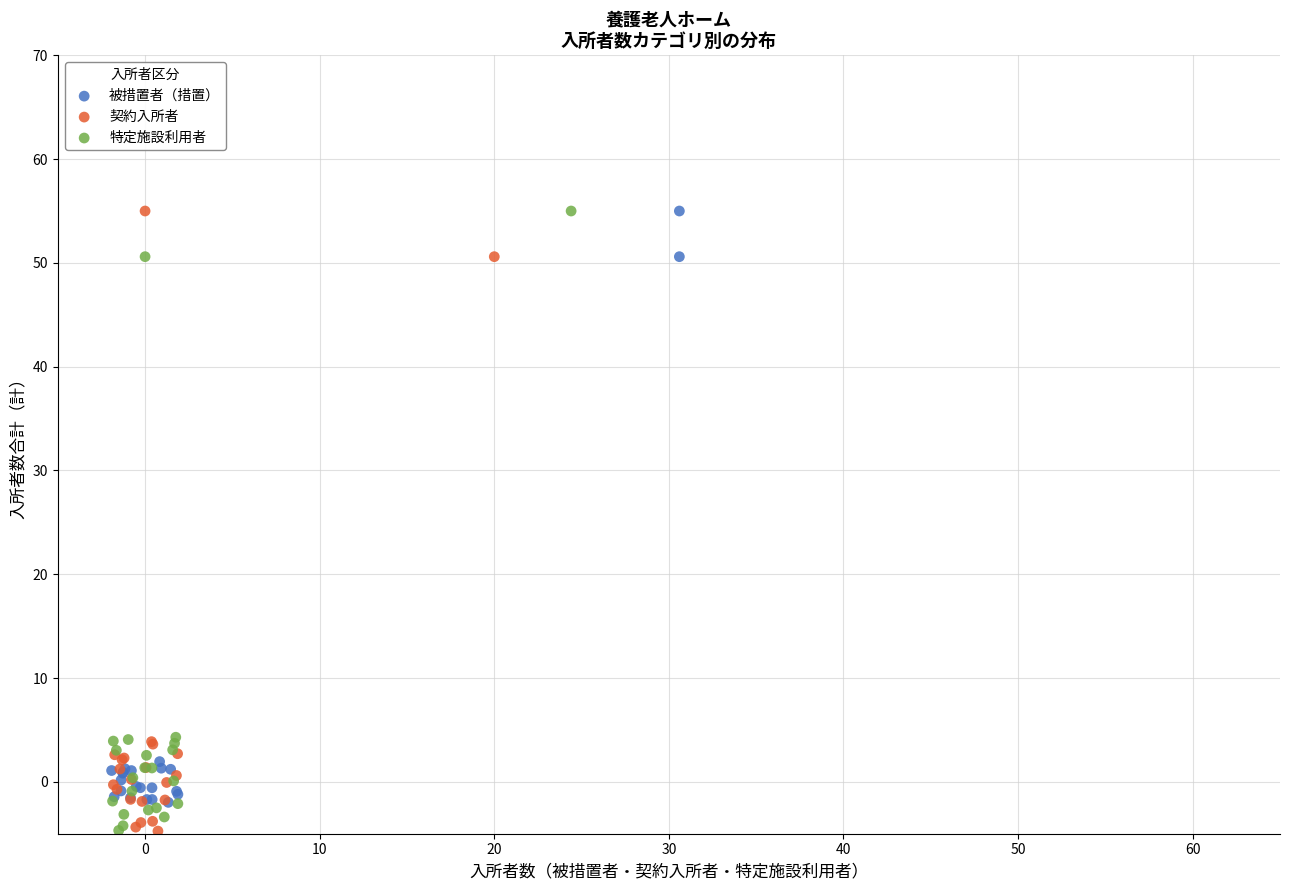

What are all the series names shown in the legend?

被措置者（措置）, 契約入所者, 特定施設利用者